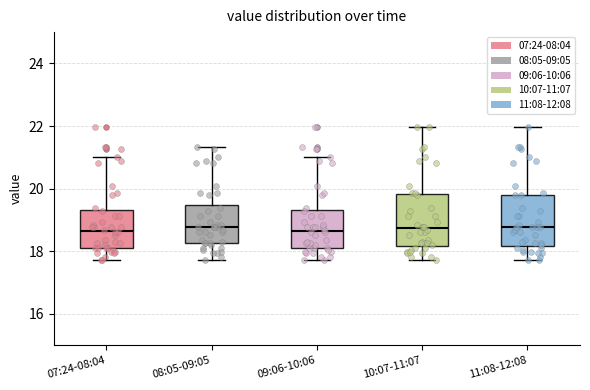

Where does the lower whisker of the box for 11:08-12:08 end on the y-axis? The values are not printed on the chart, so give them approximately, as read against the axis.

17.8